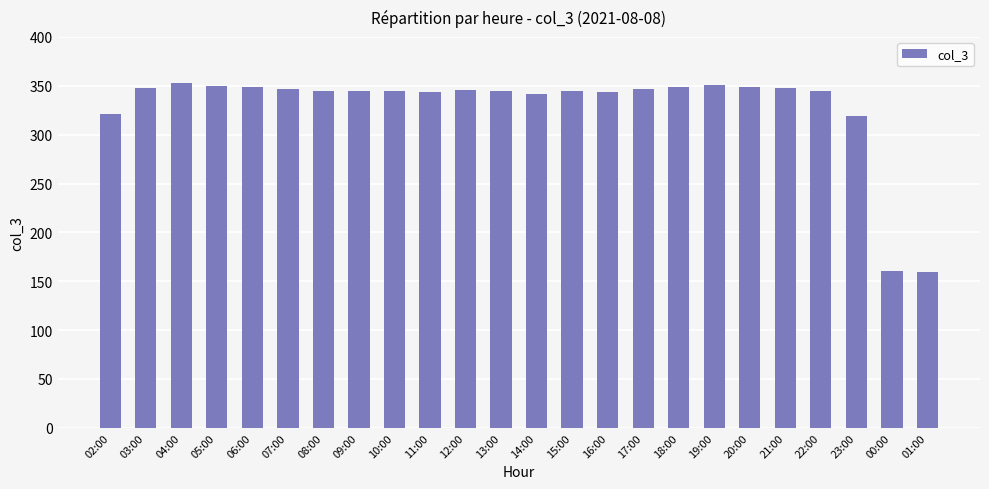

What value does the data have at 13:00, to the nearest 50?

350